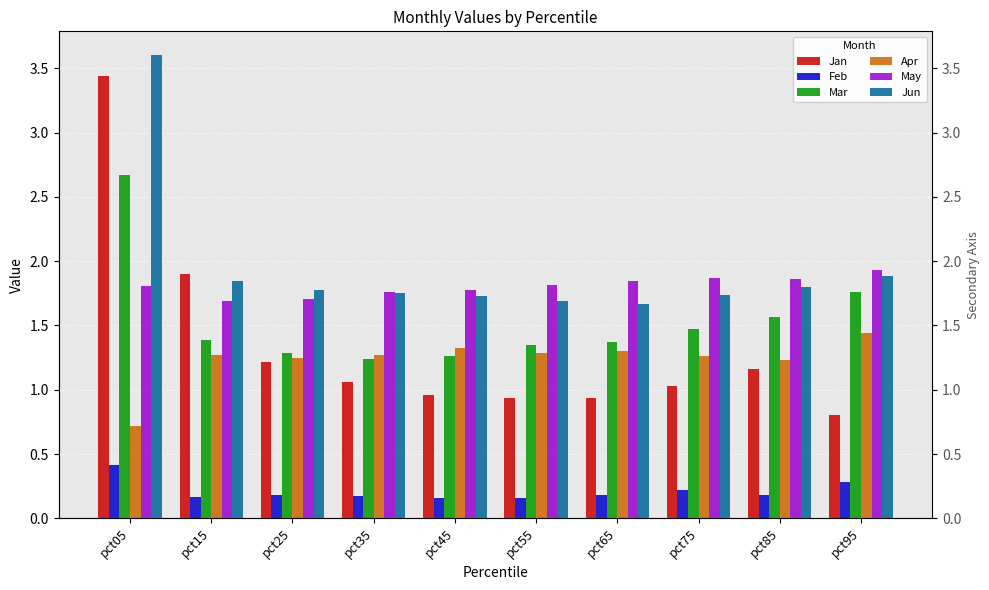

Which series has the largest range (max minus min)?

Jan